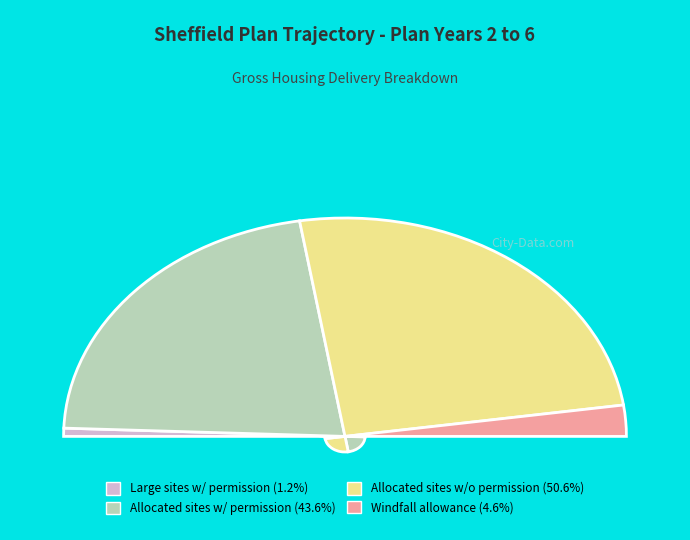

Which slice is the largest?

Proposed allocated sites without permission